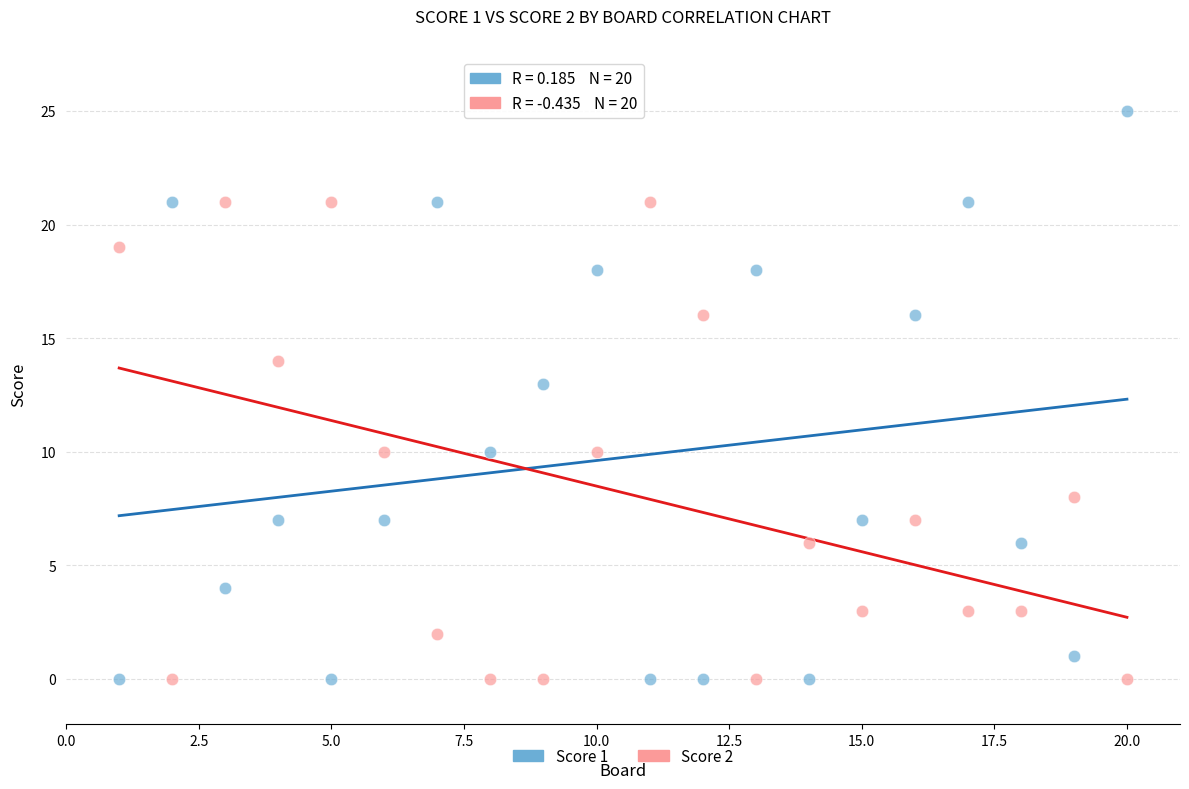

Which series has the widest spread of Y values?

Score 1